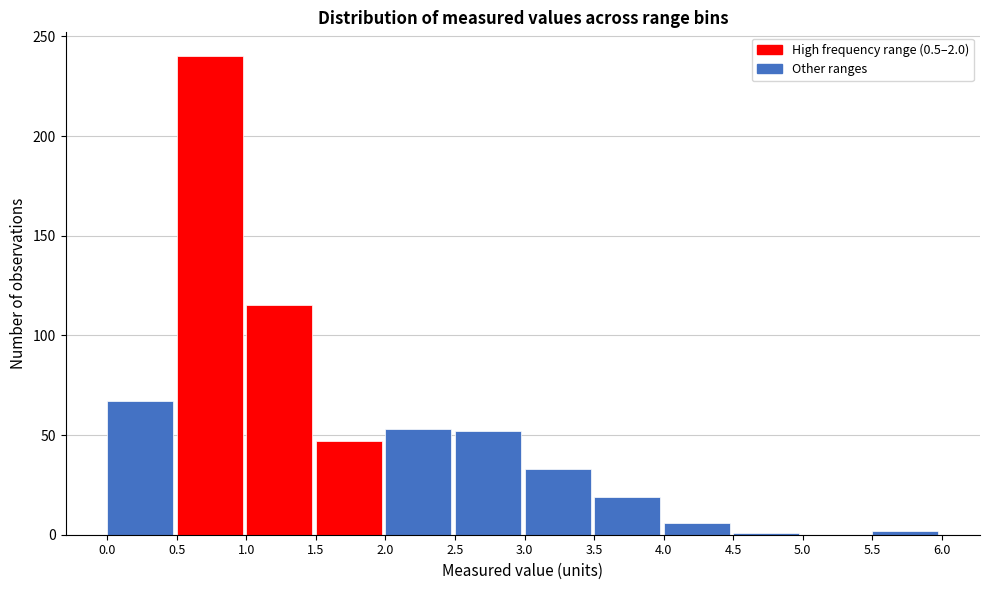

Over which range of the x-axis is the bar tallest?

0.5 to 1.0